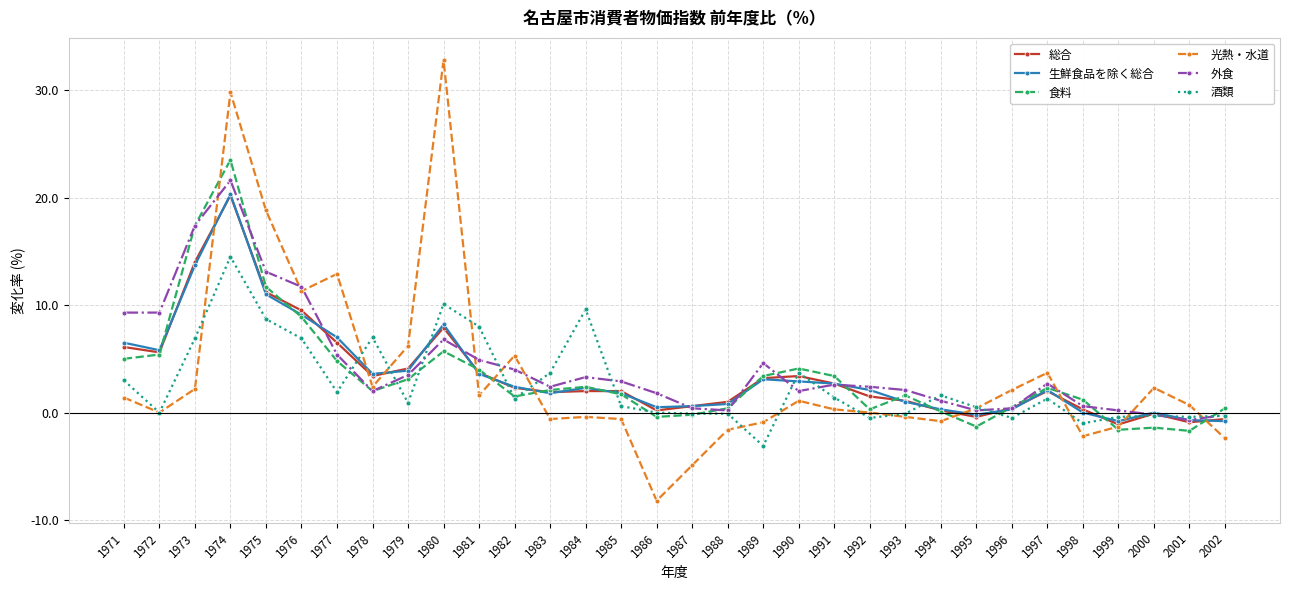

What are all the series names shown in the legend?

総合, 生鮮食品を除く総合, 食料, 光熱・水道, 外食, 酒類